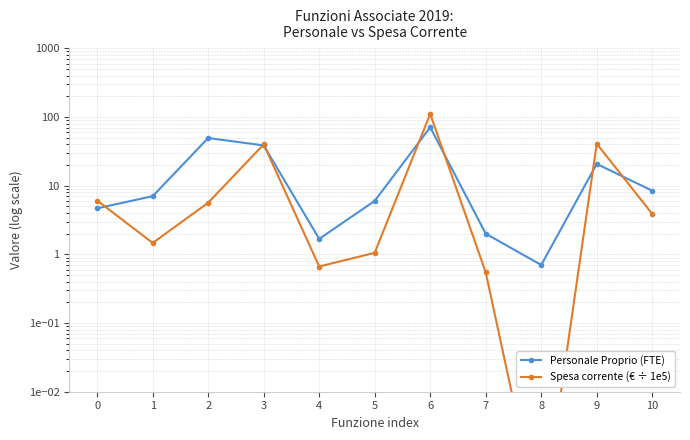

What is the spread (max minus min) of values at 10?

4.6